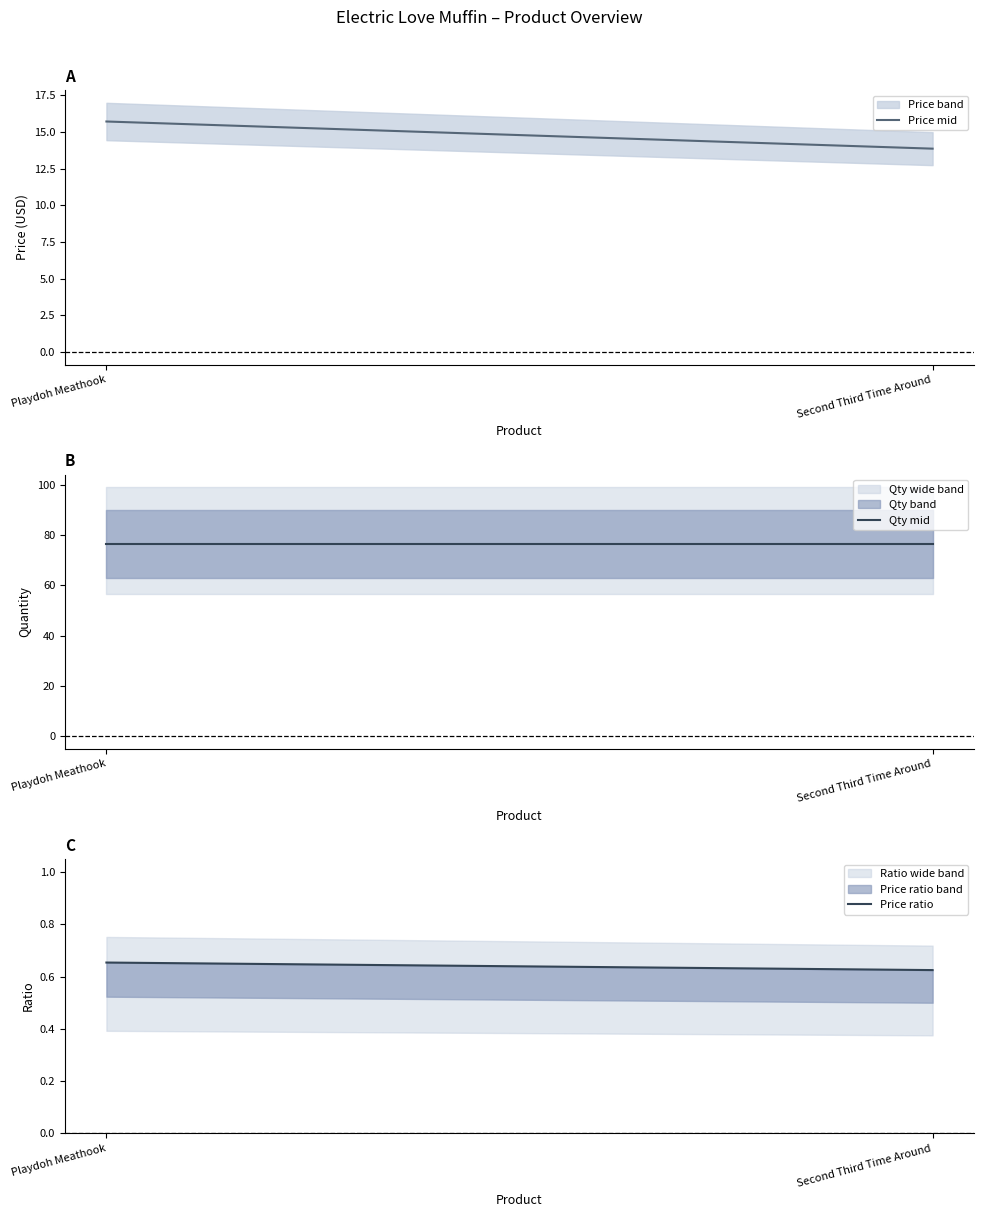

What is the difference between the maximum and minimum values in the Price mid series?

1.8